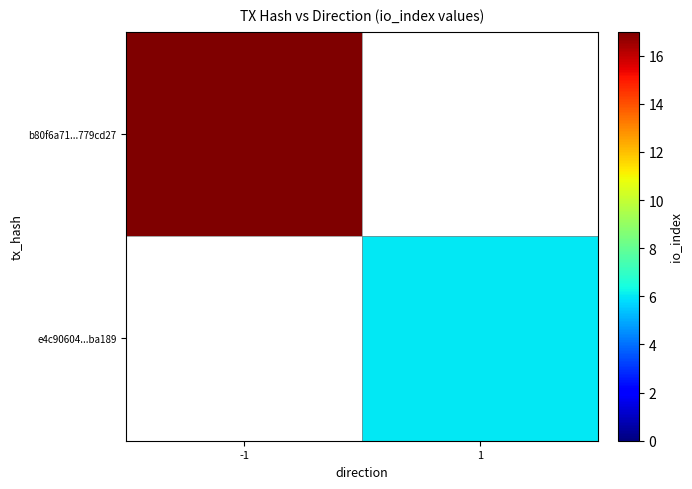

At how many categories does at least one series exceed 10?

1